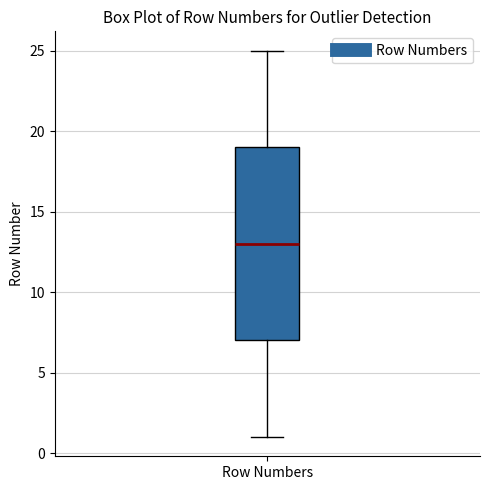

Where does the median line of the box for Row Numbers sit on the y-axis? The values are not printed on the chart, so give them approximately, as read against the axis.

13